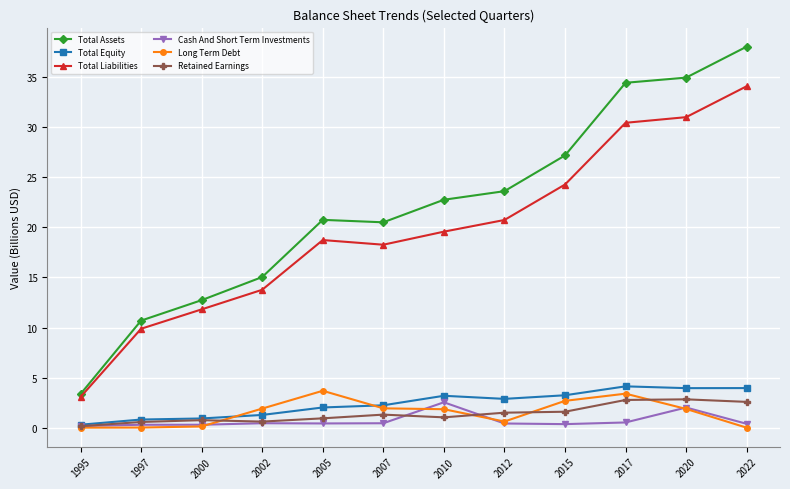

The value of Total Equity at 2005 is 2.0. True or false?

True